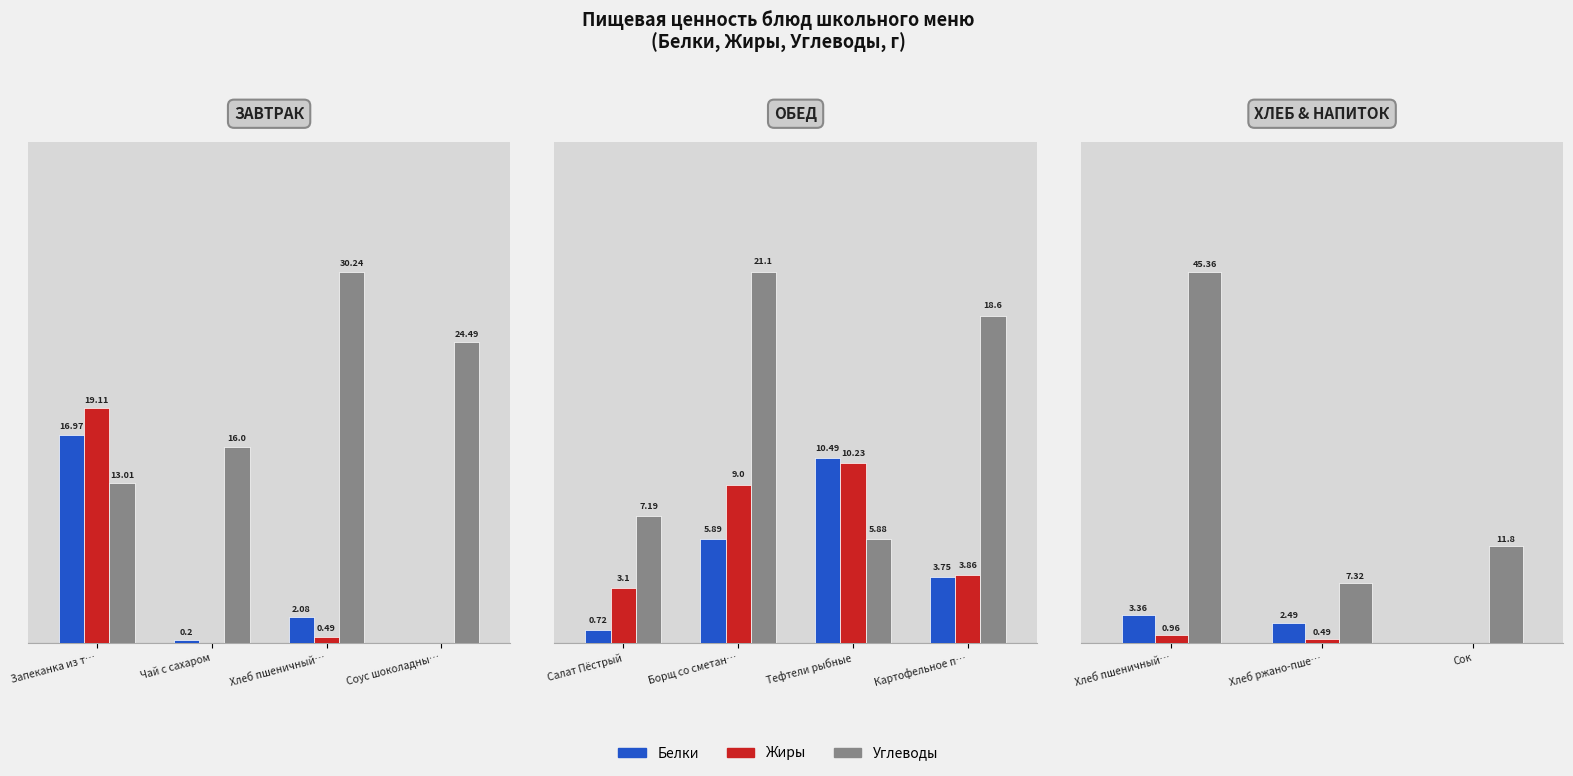

At how many categories does at least one series exceed 38?

1